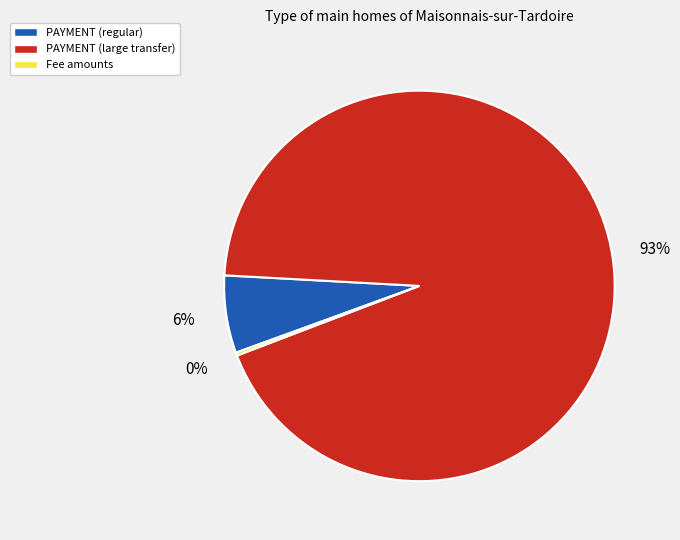

The PAYMENT (large transfer) slice represents 93% of the pie. True or false?

True